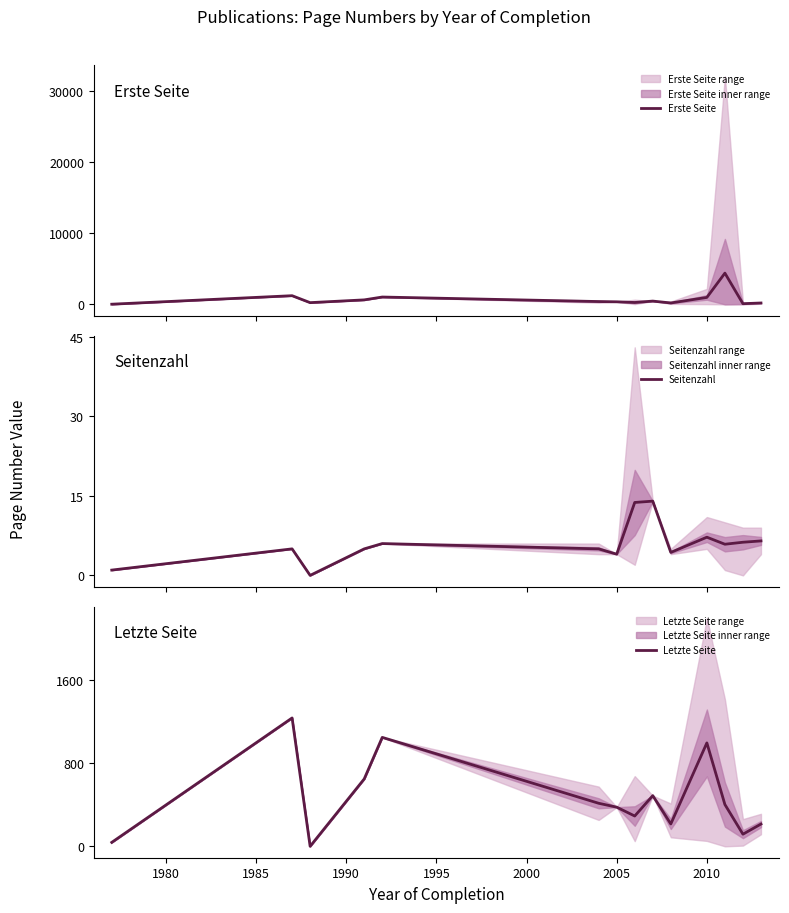

Is it true that Letzte Seite equals 543.3 at 2005?

False